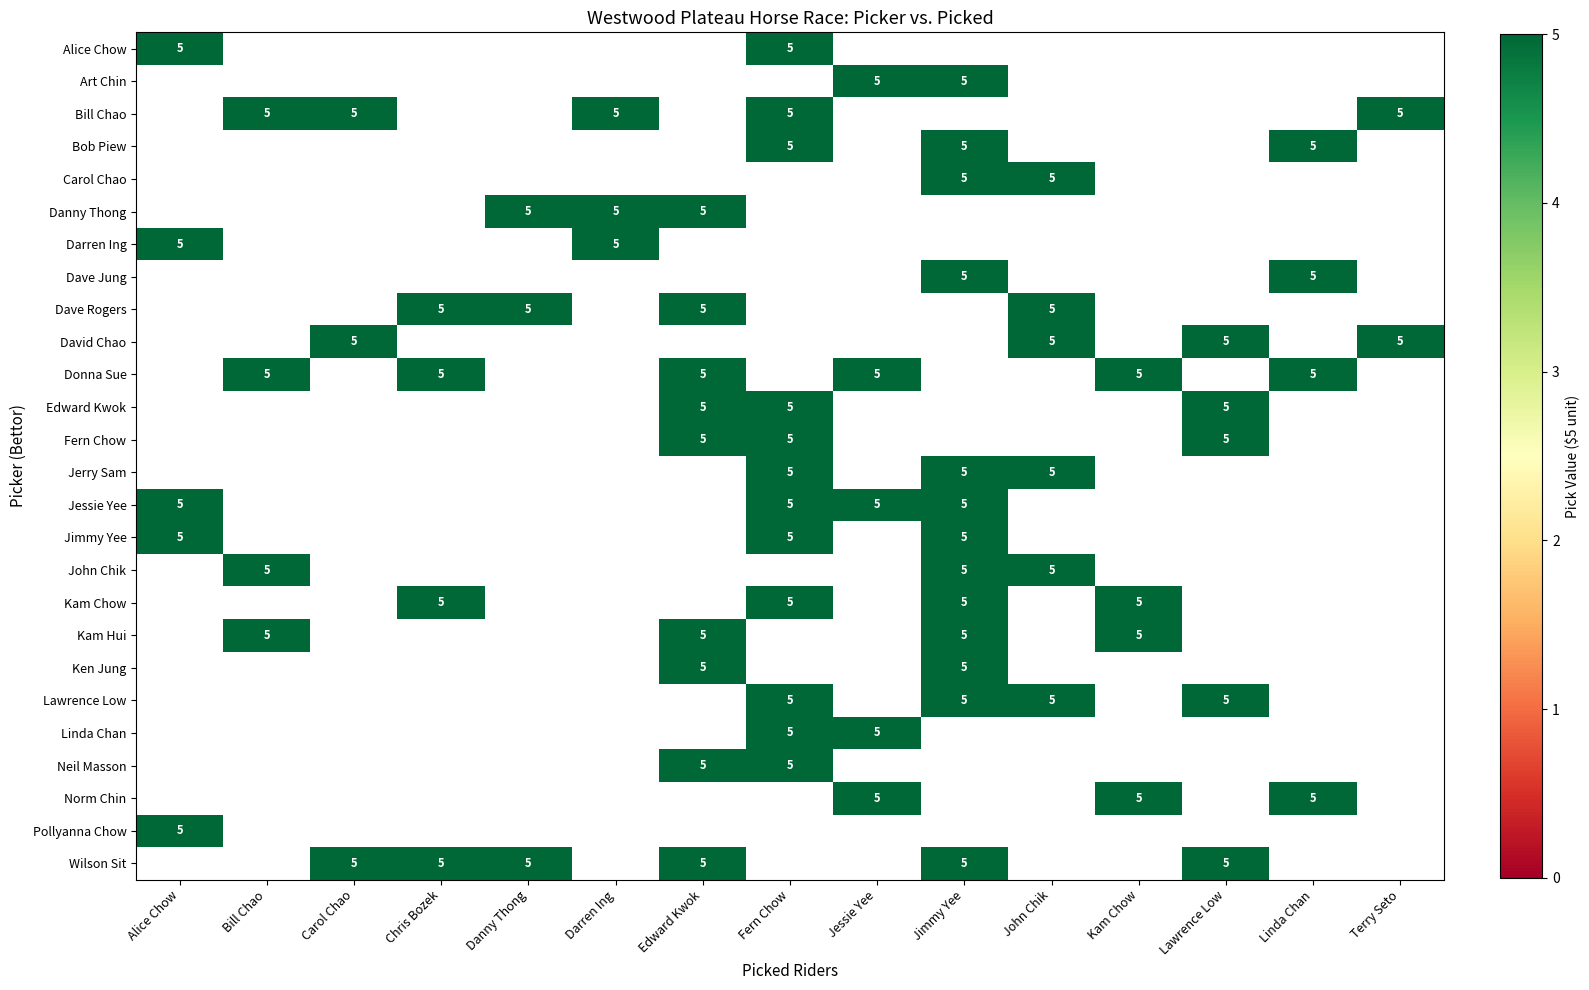

True or false: Bill Chao has a value of 0 at Alice Chow.

True